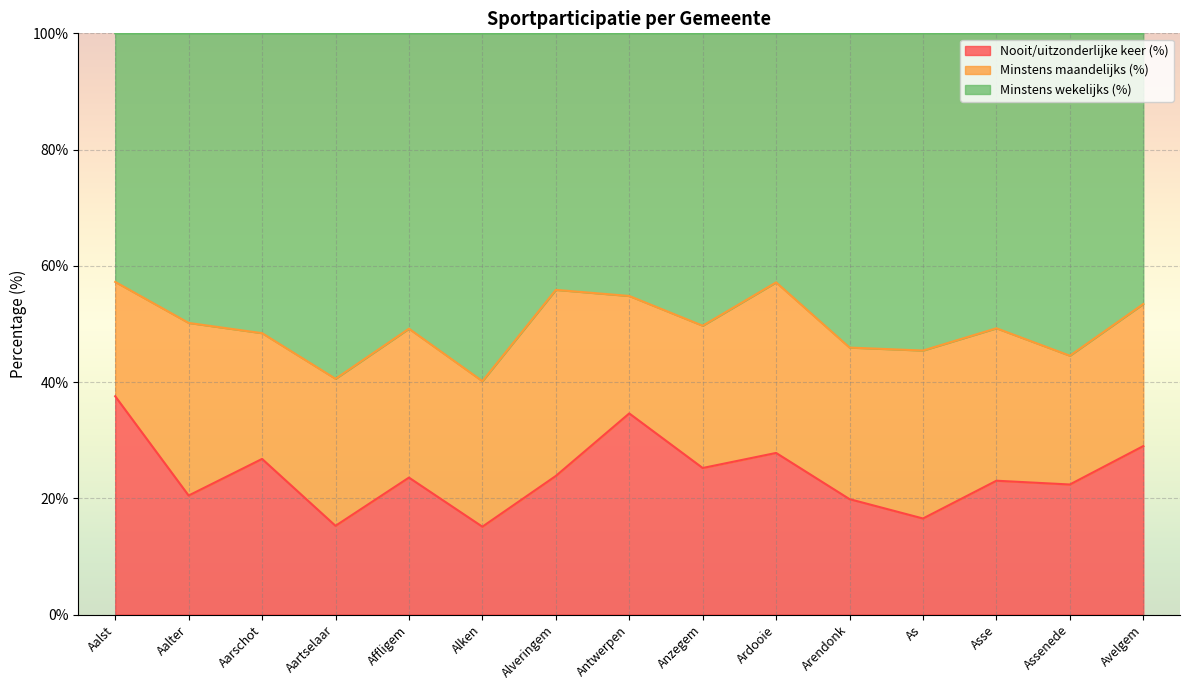

What is the label of the 6th point from the right?

Ardooie